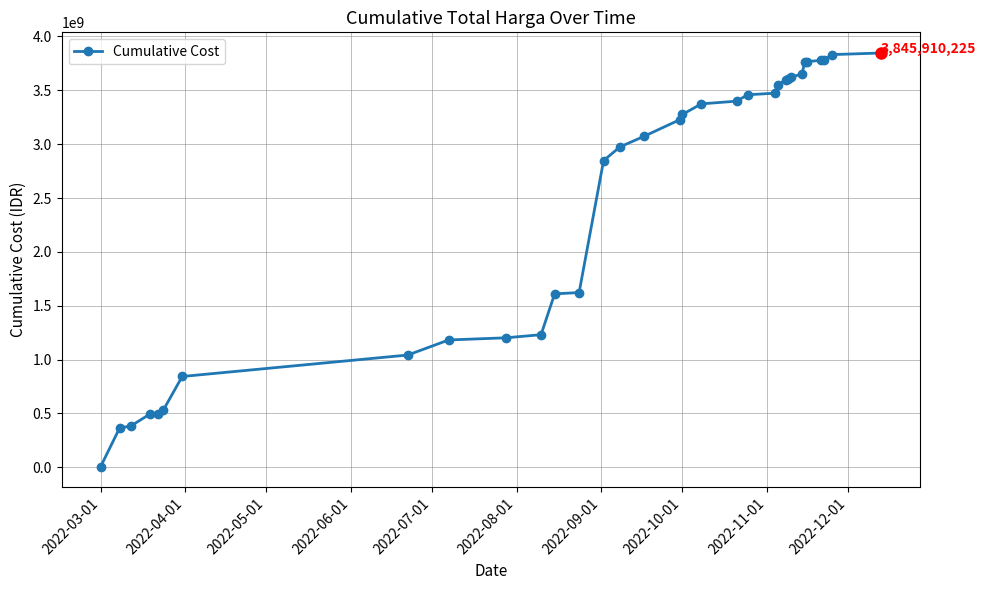

What is the greatest value displayed?

3845910225